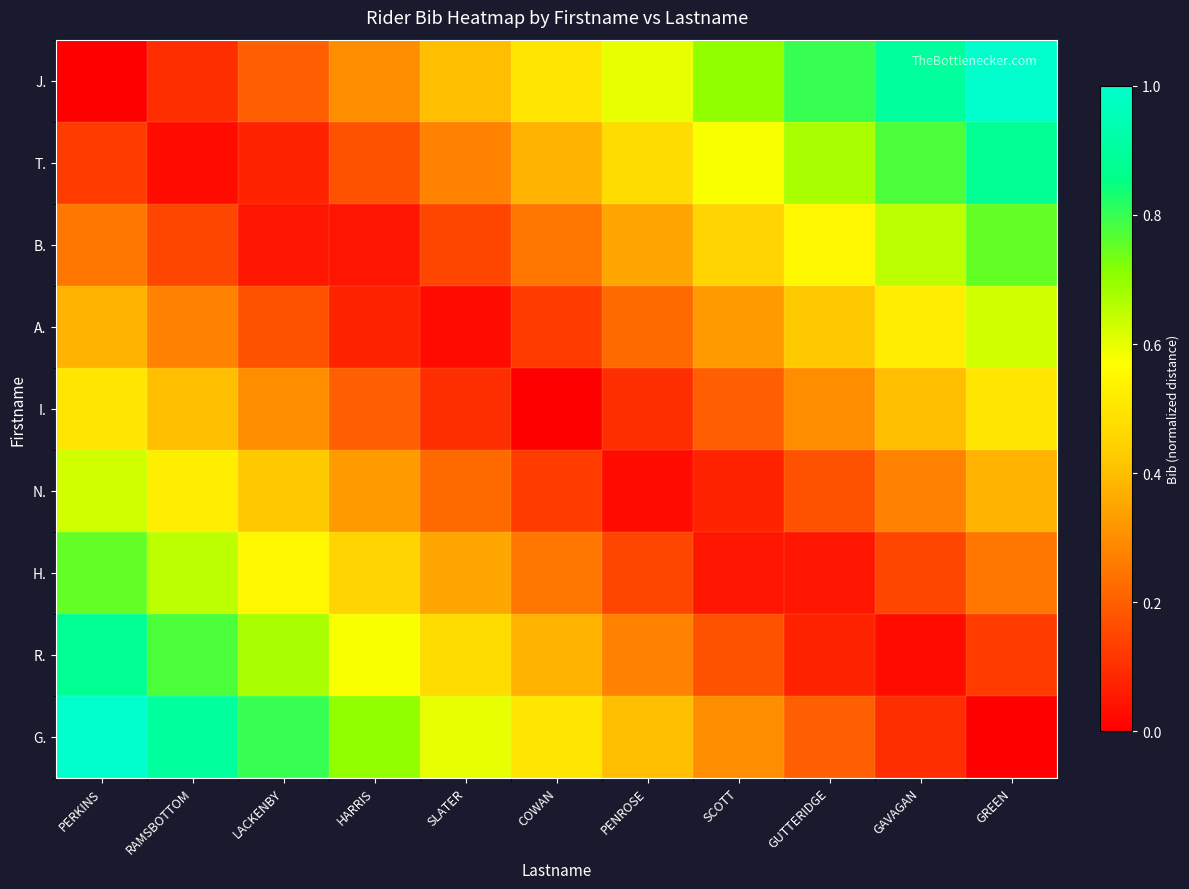

Rank the series by their maximum value, from lowest to highest.

I., A., N., B., H., T., R., J., G.